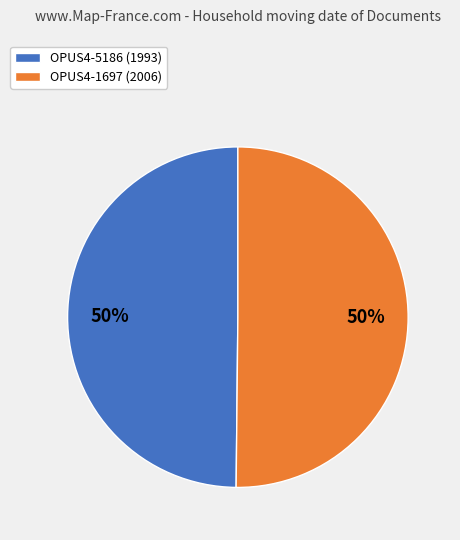

Approximately how many times larger is the value at OPUS4-1697 (2006) compared to OPUS4-5186 (1993)?

1.0